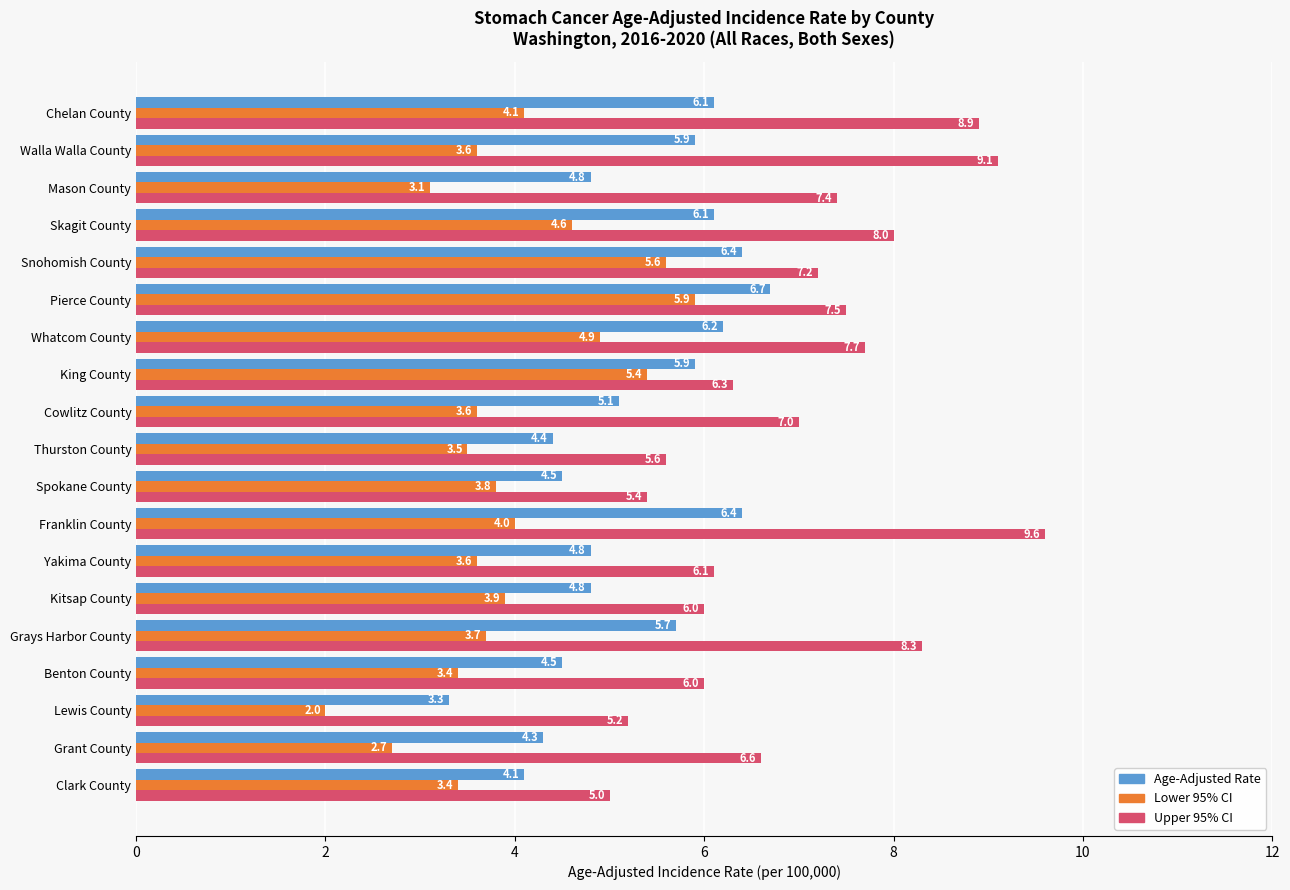

At which category is the sum across all series the highest?

Pierce County